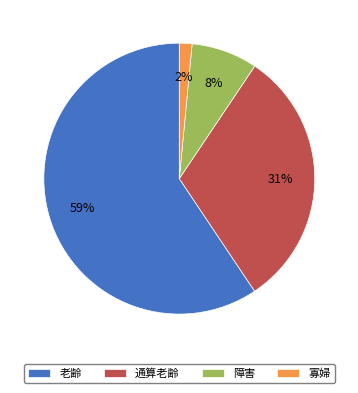

How many slices are in this pie chart?

4